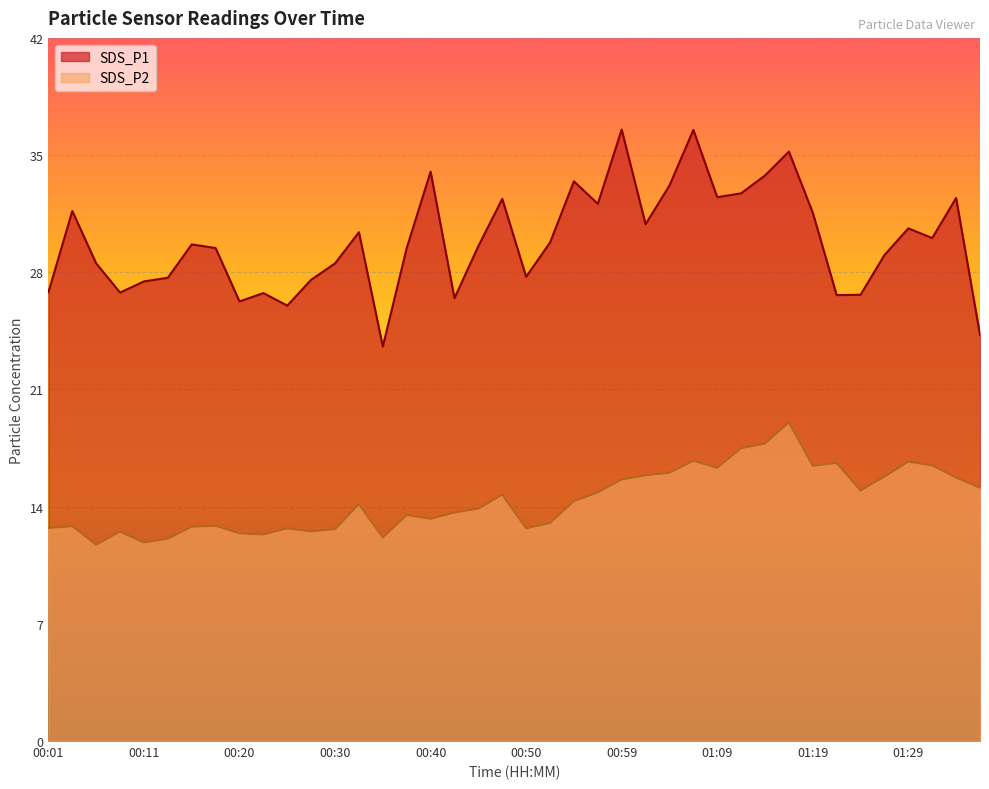

Does the chart display data point markers on the line(s)?

No